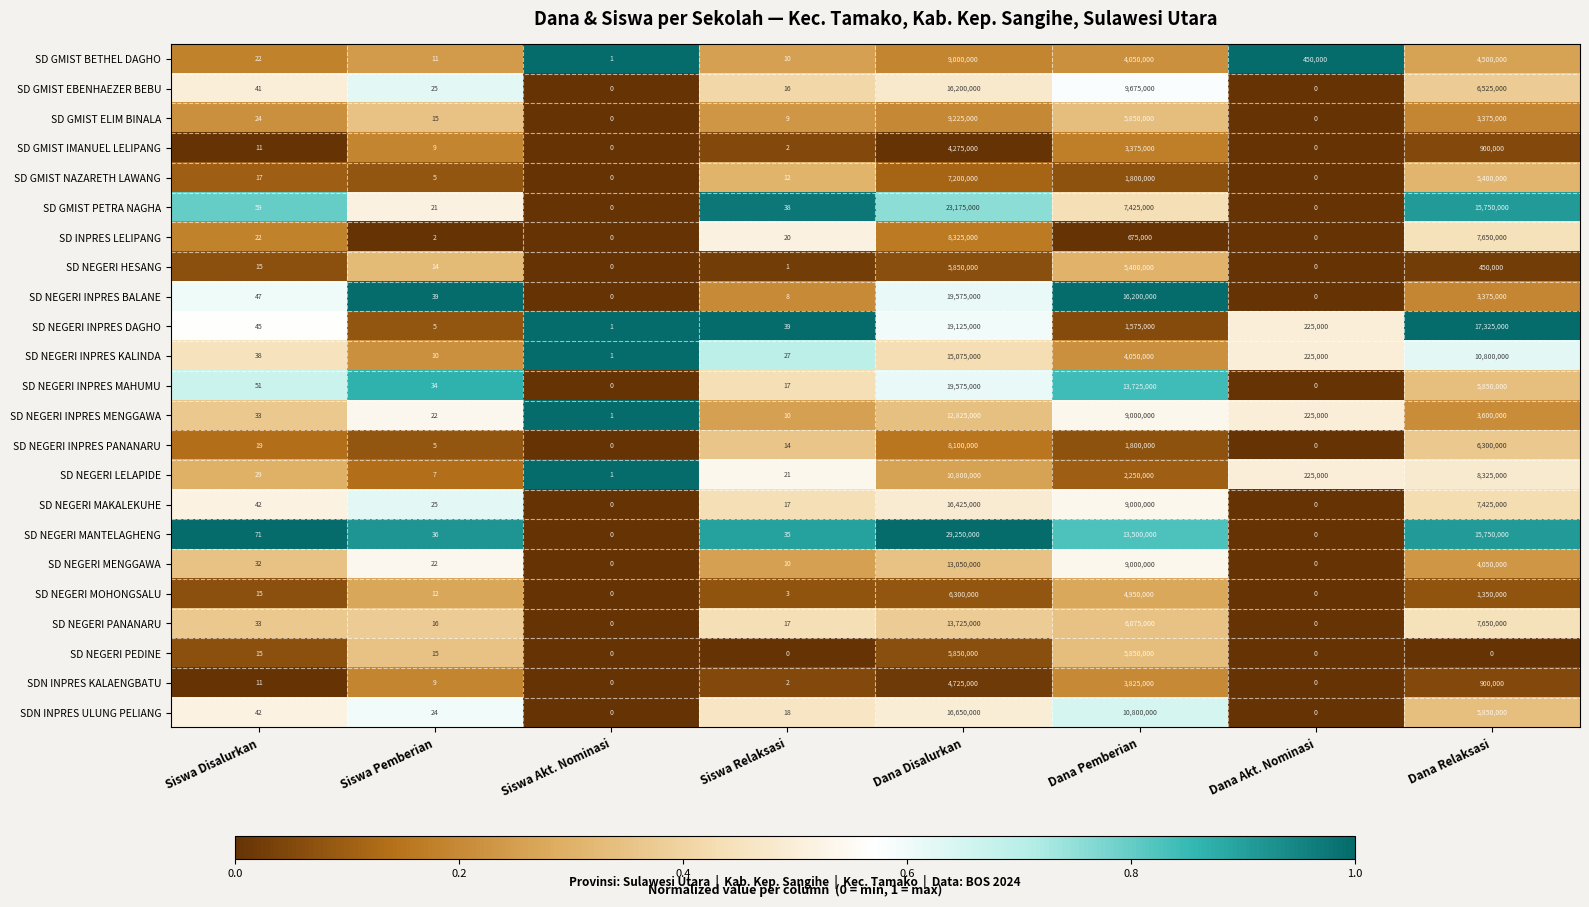

How many data points does each series have?

8